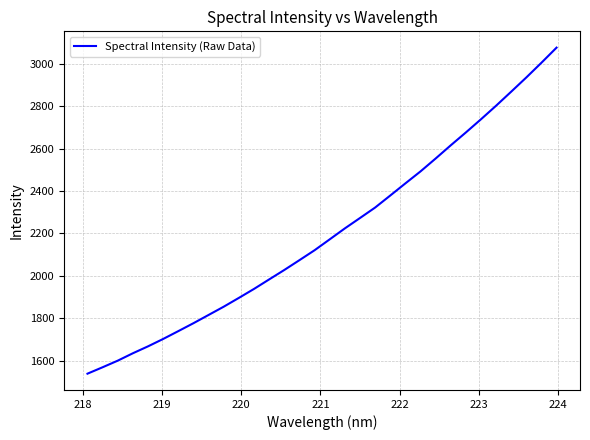

What is the maximum value shown in the chart?

3075.5